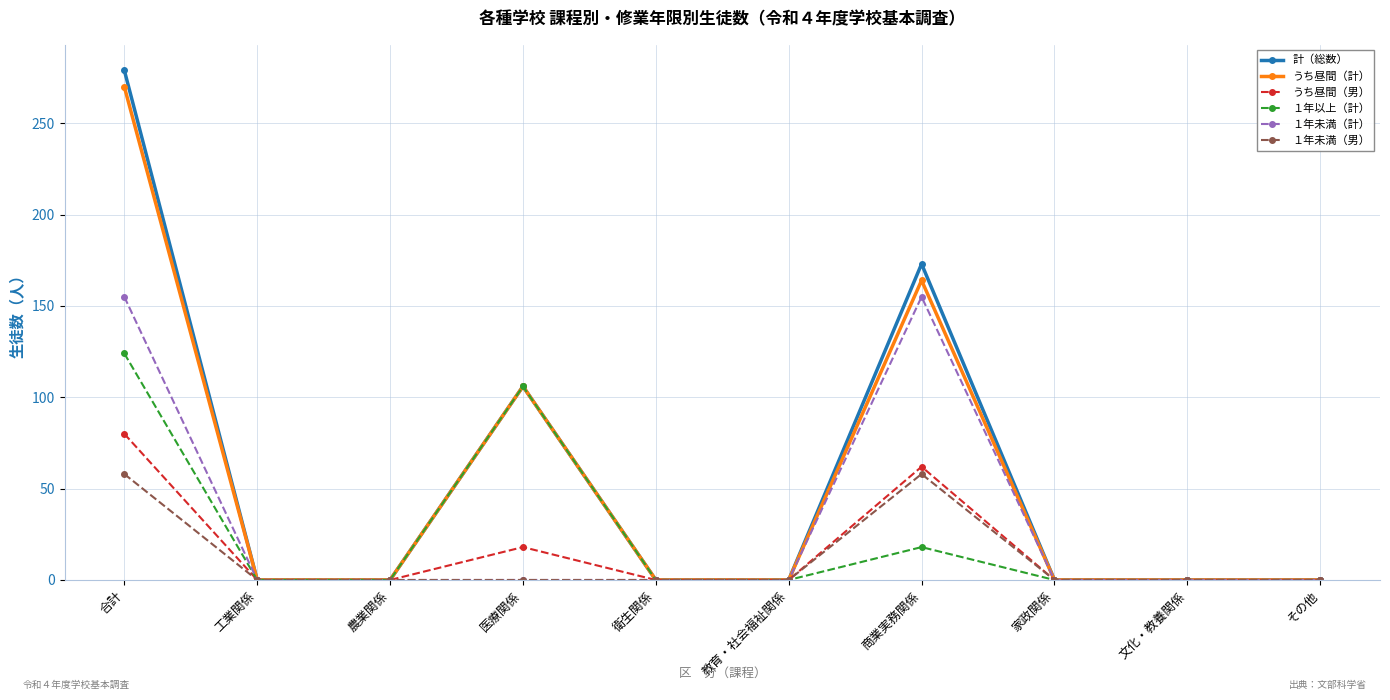

Reading left to right, extract all data points from this chart.

計（総数）: 合計=279	工業関係=0	農業関係=0	医療関係=106	衛生関係=0	教育・社会福祉関係=0	商業実務関係=173	家政関係=0	文化・教養関係=0	その他=0
うち昼間（計）: 合計=270	工業関係=0	農業関係=0	医療関係=106	衛生関係=0	教育・社会福祉関係=0	商業実務関係=164	家政関係=0	文化・教養関係=0	その他=0
うち昼間（男）: 合計=80	工業関係=0	農業関係=0	医療関係=18	衛生関係=0	教育・社会福祉関係=0	商業実務関係=62	家政関係=0	文化・教養関係=0	その他=0
１年以上（計）: 合計=124	工業関係=0	農業関係=0	医療関係=106	衛生関係=0	教育・社会福祉関係=0	商業実務関係=18	家政関係=0	文化・教養関係=0	その他=0
１年未満（計）: 合計=155	工業関係=0	農業関係=0	医療関係=0	衛生関係=0	教育・社会福祉関係=0	商業実務関係=155	家政関係=0	文化・教養関係=0	その他=0
１年未満（男）: 合計=58	工業関係=0	農業関係=0	医療関係=0	衛生関係=0	教育・社会福祉関係=0	商業実務関係=58	家政関係=0	文化・教養関係=0	その他=0